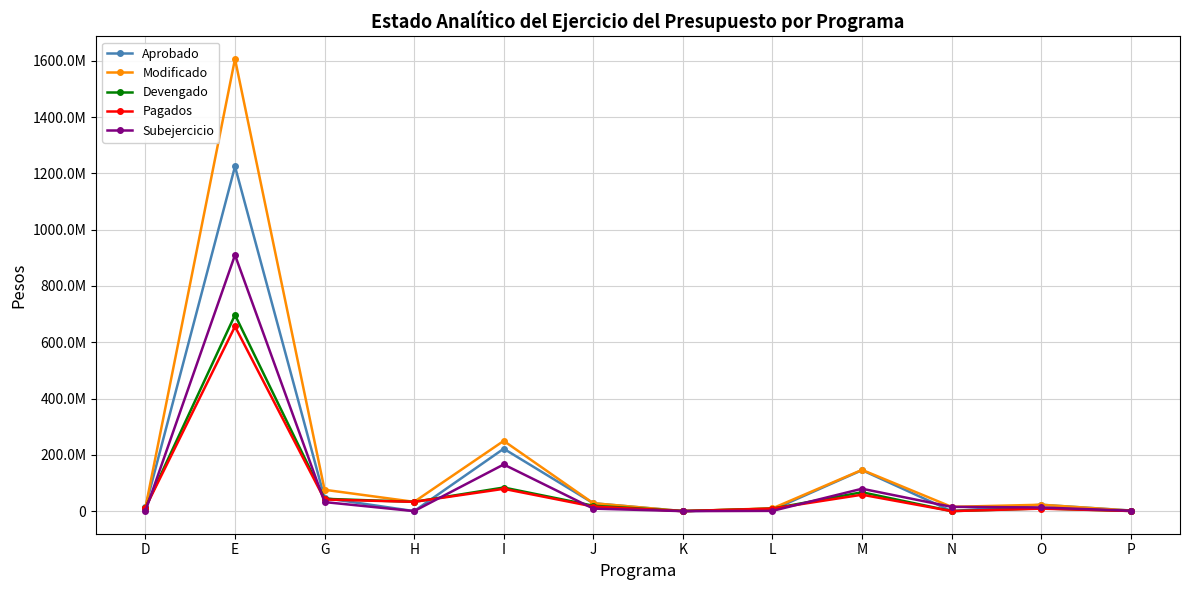

What is the label of the 10th point from the left?

N